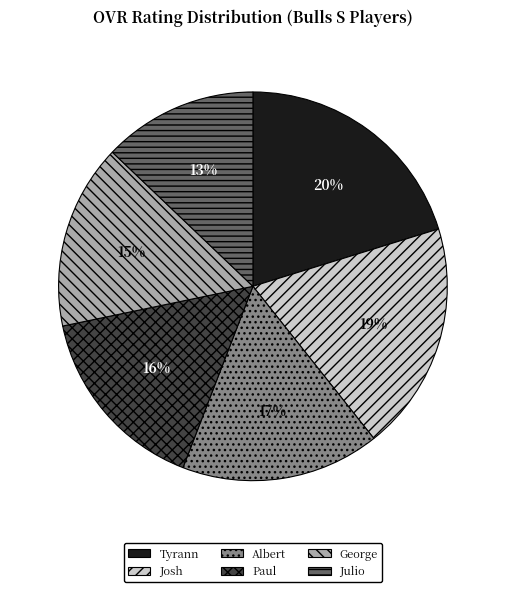

To the nearest percent, what percentage of the pie is Julio?

13%